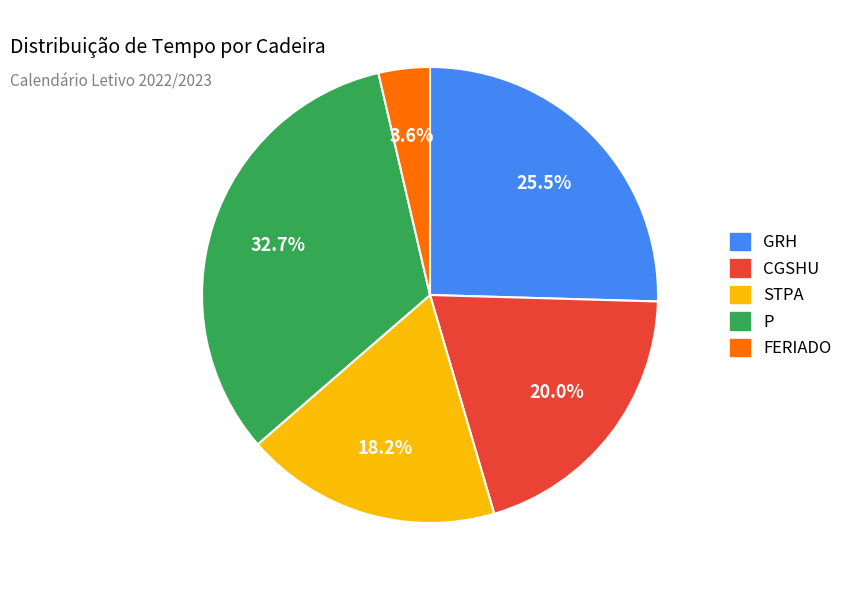

Is STPA the majority of the pie?

No